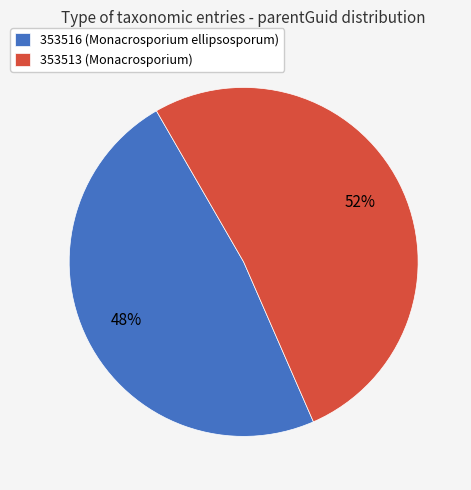

How many slices are in this pie chart?

2